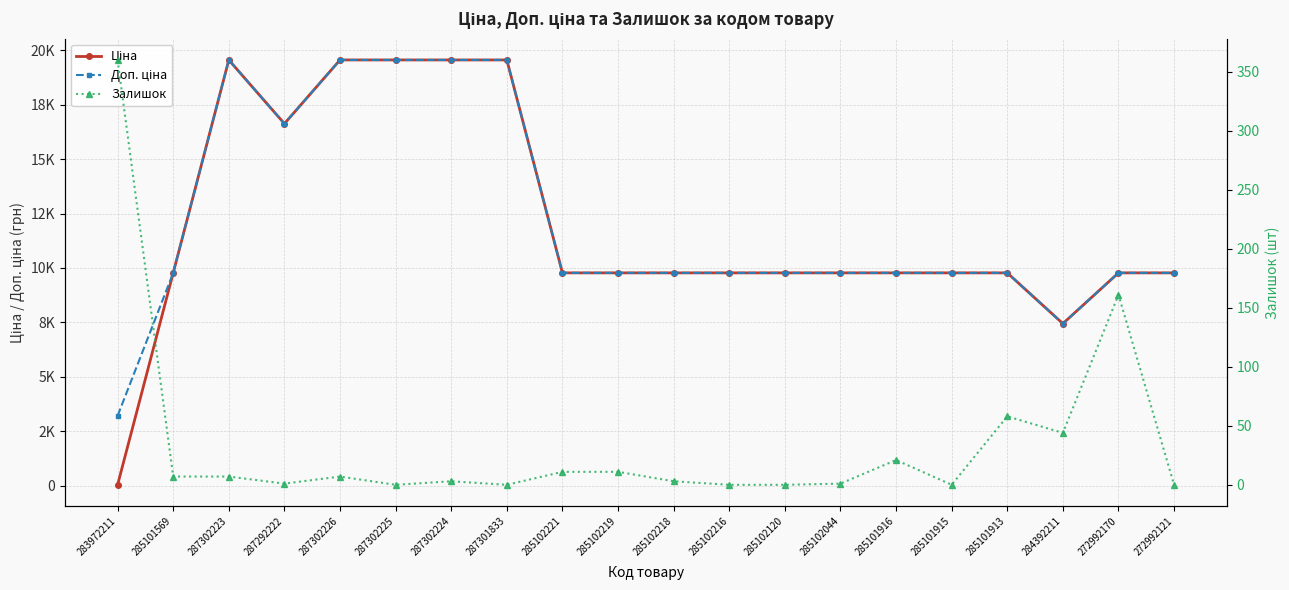

What are all the series names shown in the legend?

Ціна, Доп. ціна, Залишок